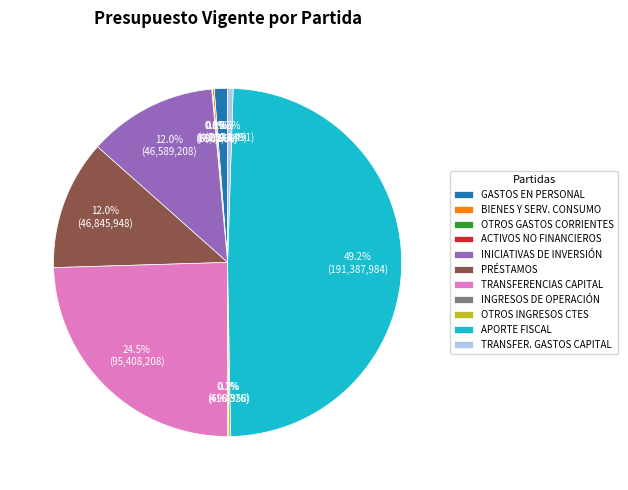

Does TRANSFER. GASTOS CAPITAL account for over 50% of the chart?

No